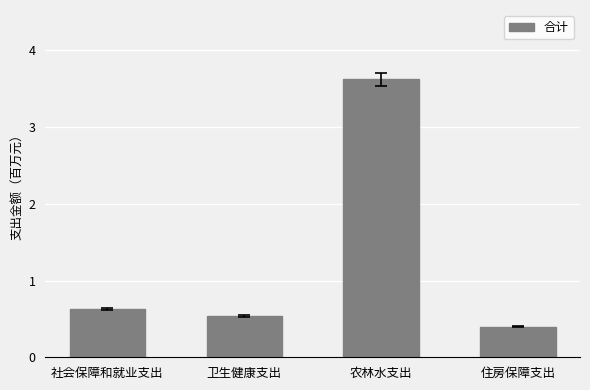

Which label corresponds to the largest value in the chart?

农林水支出